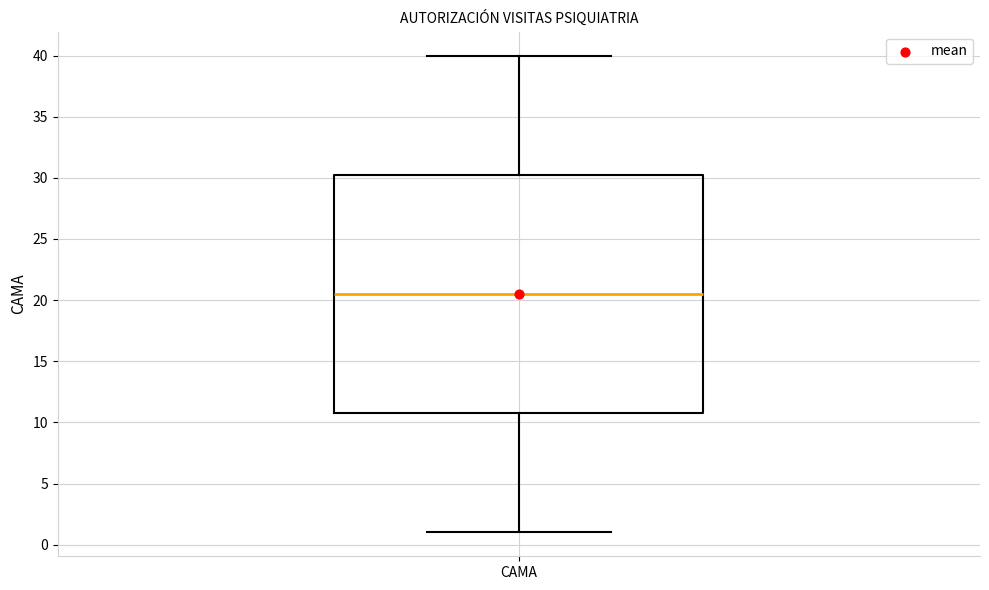

Transcribe this box plot: give where the median line is, the range the box spans, and where the two whiskers end, as read against the y-axis. The values are not printed on the chart, so give them approximately, as read against the axis.

median 20.5, box 11.0 to 30.5, whiskers 1.0 to 40.0